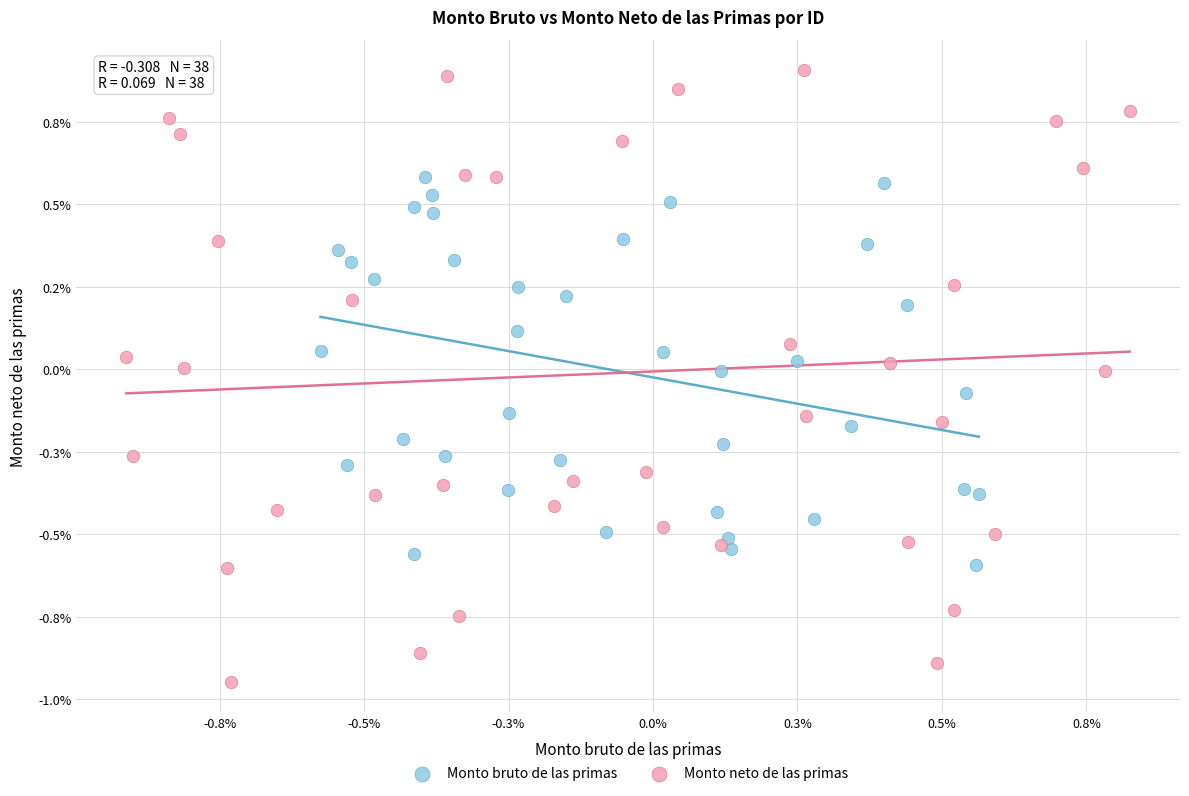

Which series contains the highest Y value?

Monto neto de las primas